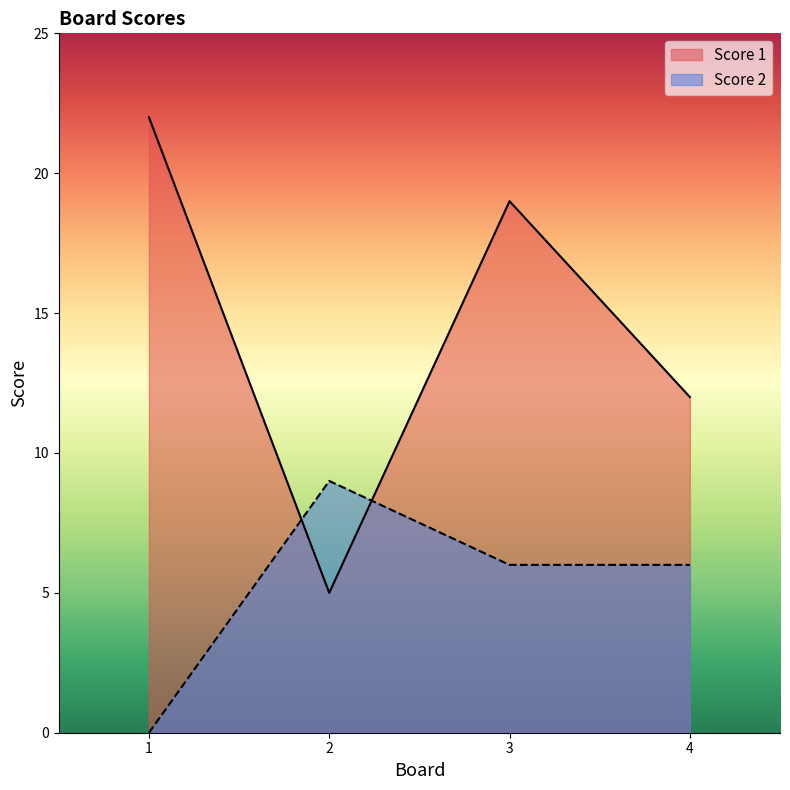

Where is Score 1 nearest to the value 13?

4